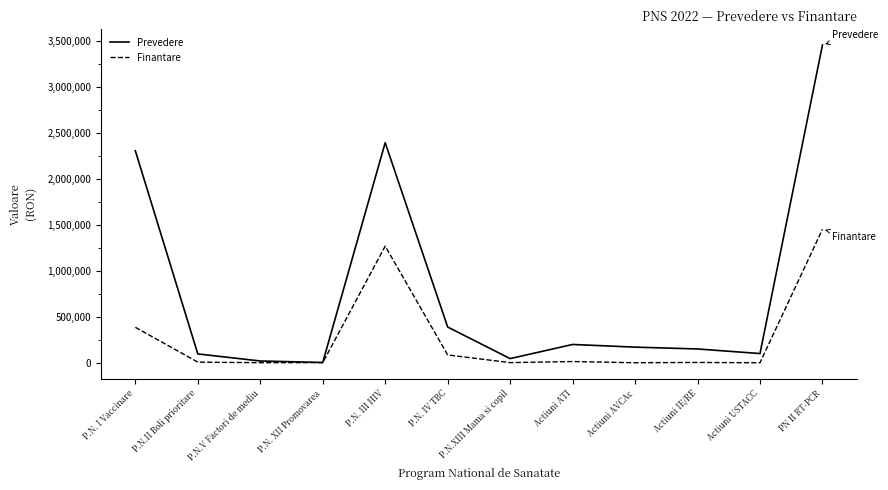

At which label is Prevedere closest to 1732000?

P.N. I Vaccinare